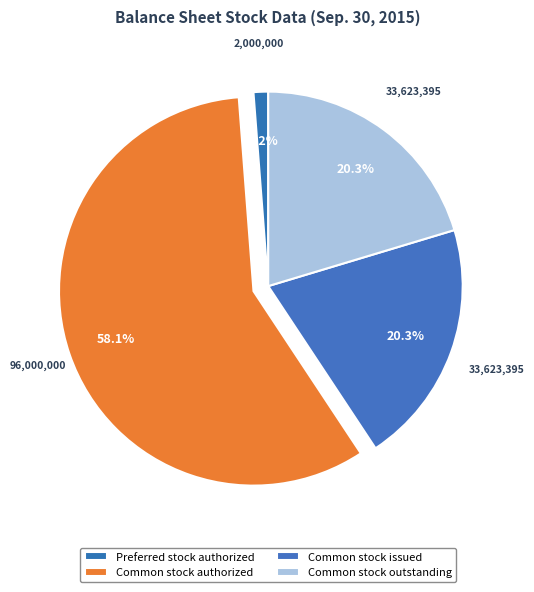

How many segments does this pie chart have?

4